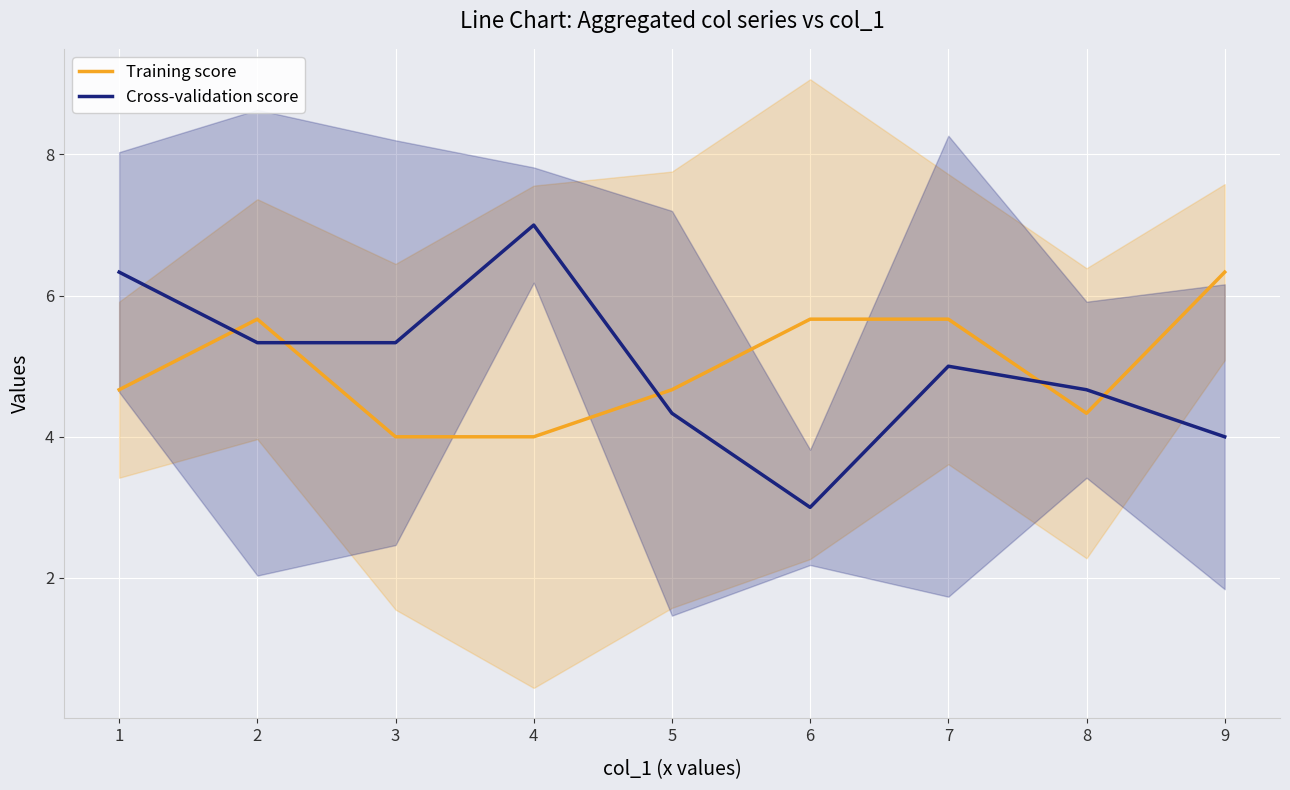

The value of Training score at 6 is 5.7. True or false?

True